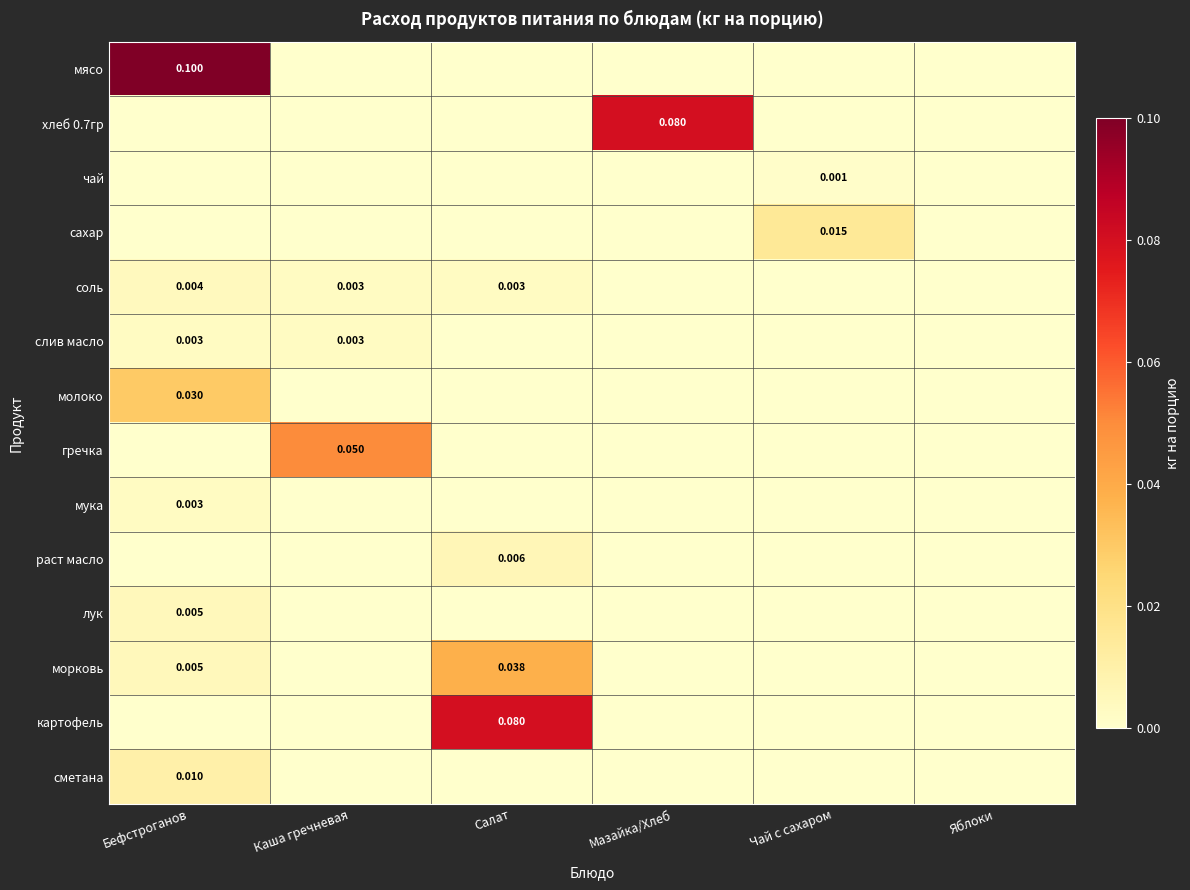

True or false: морковь has a value of 0.0 at Мазайка/Хлеб.

True